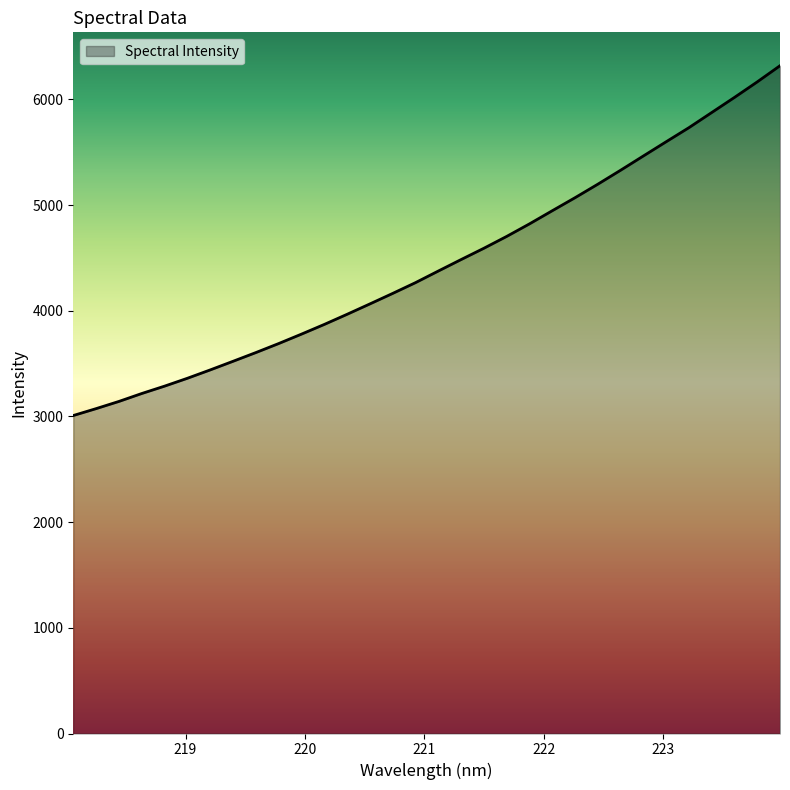

What is the minimum value shown in the chart?

3008.5